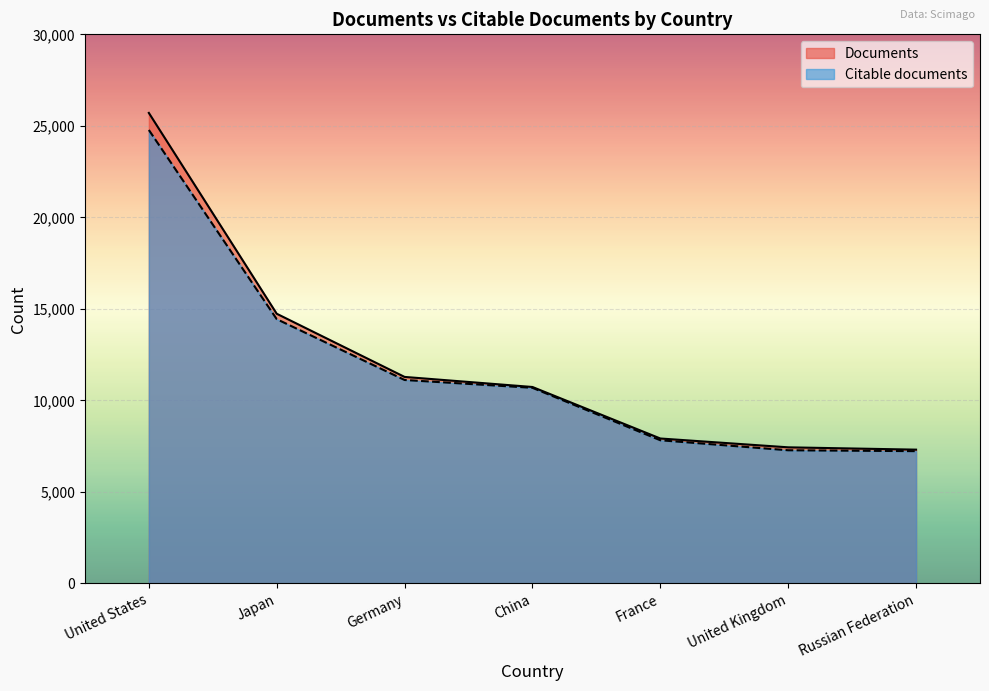

Between France and United Kingdom, which is larger?

France